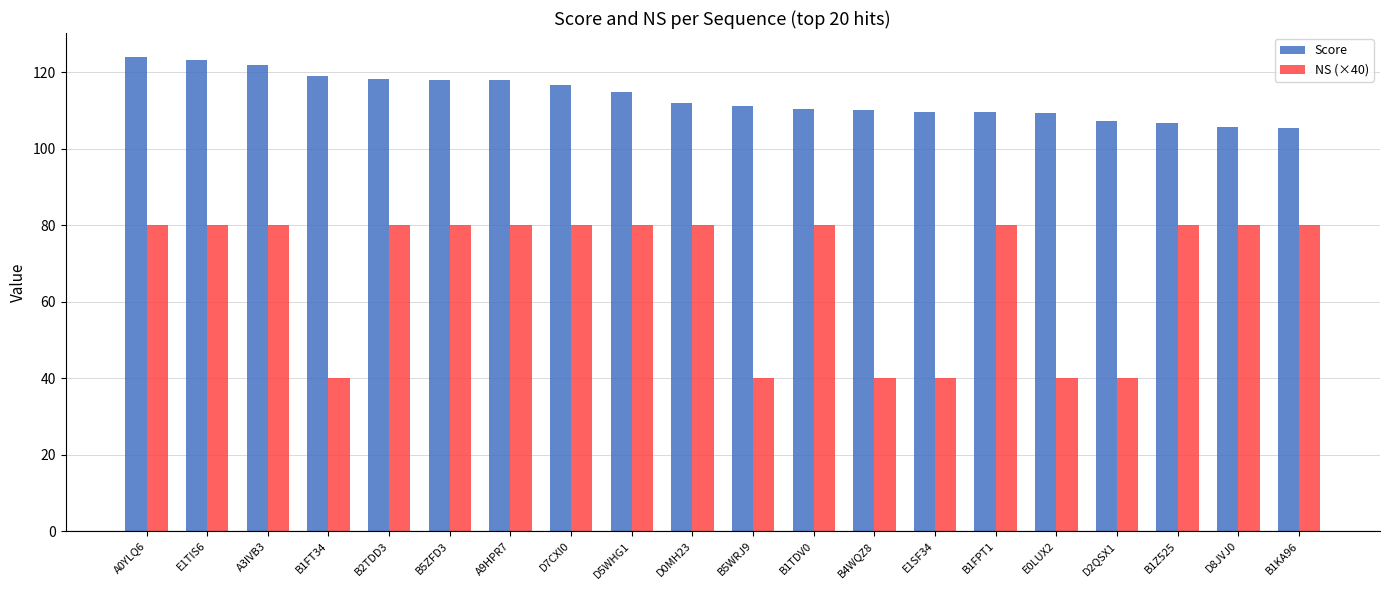

What is the difference between the Score values at B5WRJ9 and D8JVJ0?

5.3